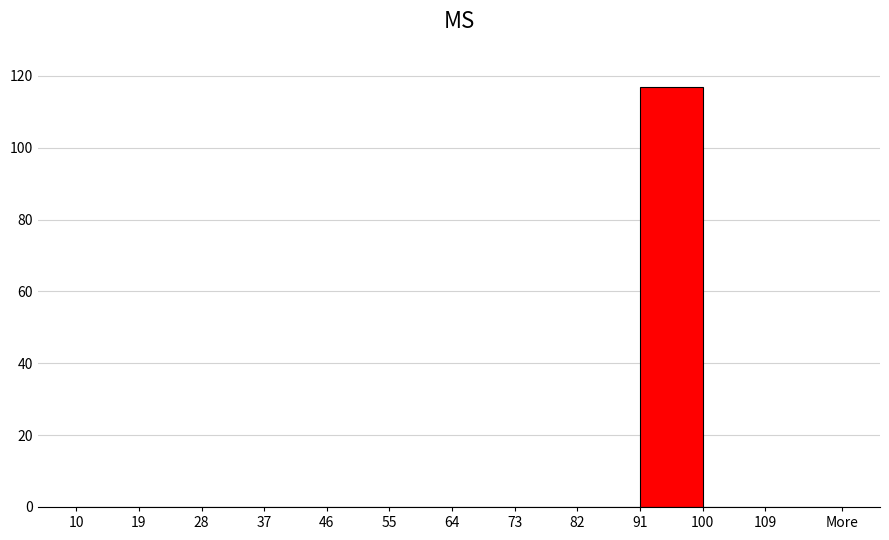

Reading right to left, transcribe all the data shown in this chart.

109=0	100=0	91=117	82=0	73=0	64=0	55=0	46=0	37=0	28=0	19=0	10=0